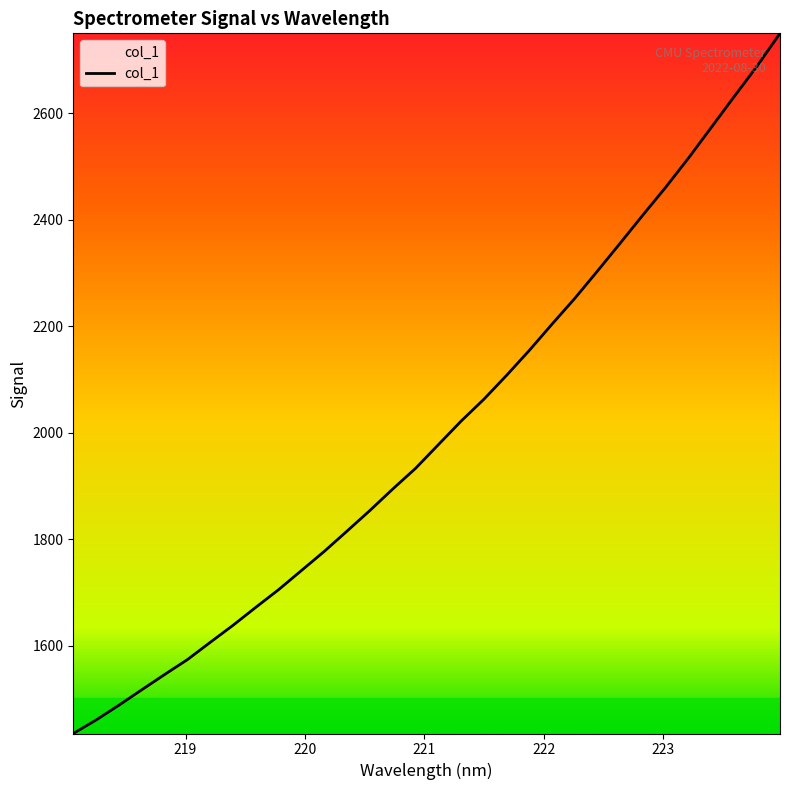

What is the smallest value displayed?

1435.1